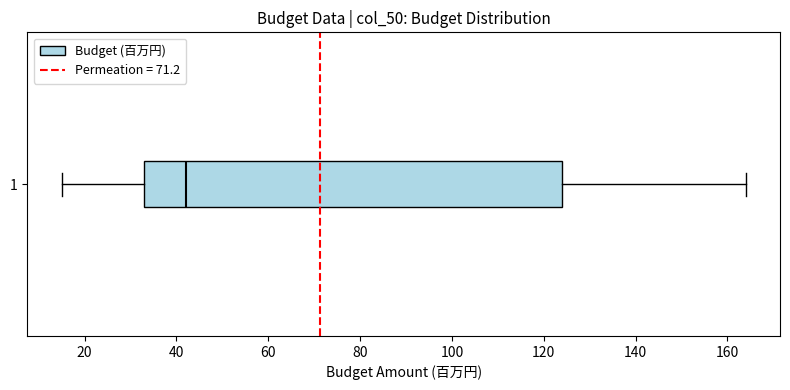

Transcribe this box plot: give where the median line is, the range the box spans, and where the two whiskers end, as read against the x-axis. The values are not printed on the chart, so give them approximately, as read against the axis.

median 42, box 34 to 124, whiskers 16 to 164